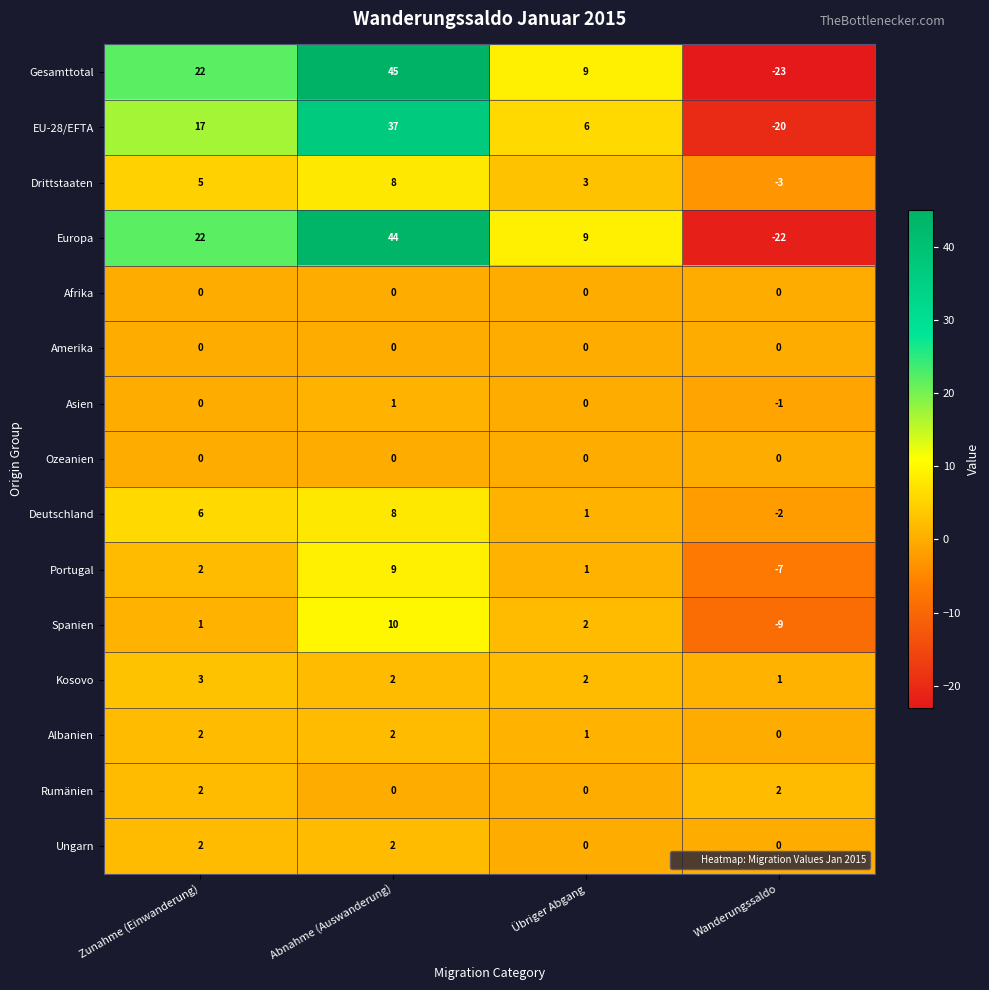

What is the total value across all series at Abnahme (Auswanderung)?

168